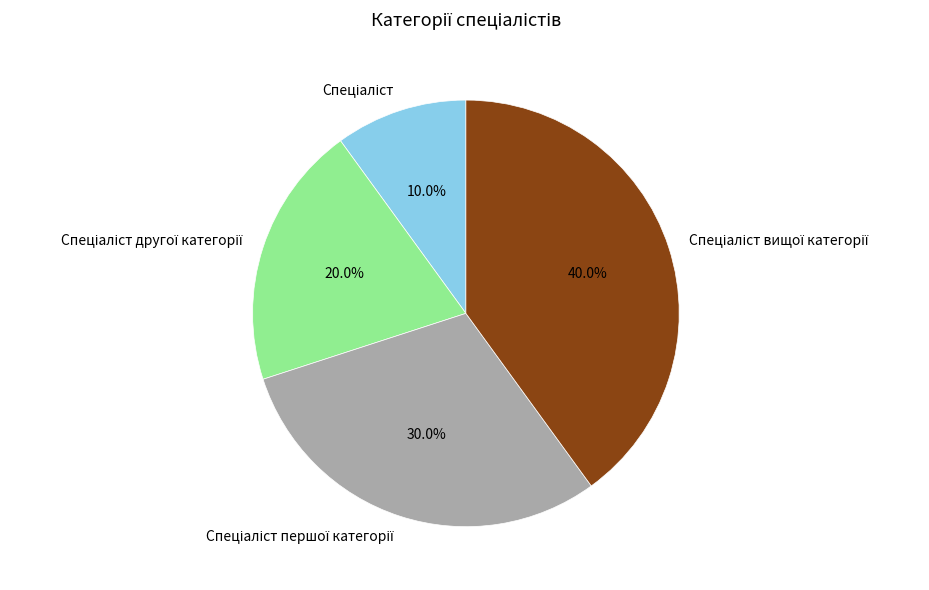

Does any single category account for the majority?

No